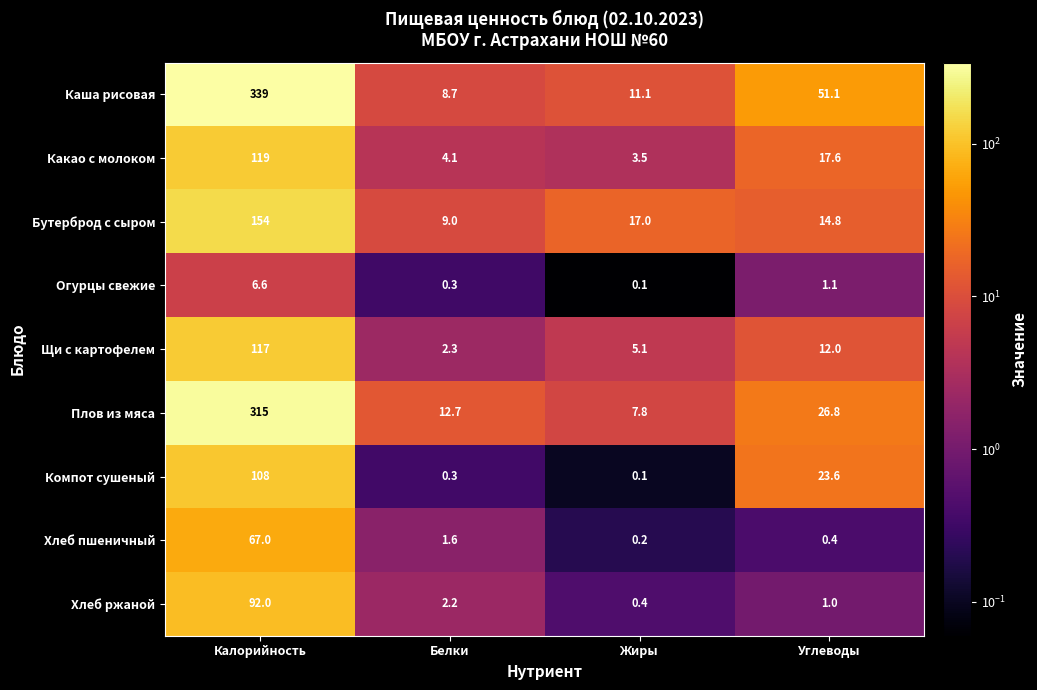

What is the sum of all Компот сушеный values?

132.0